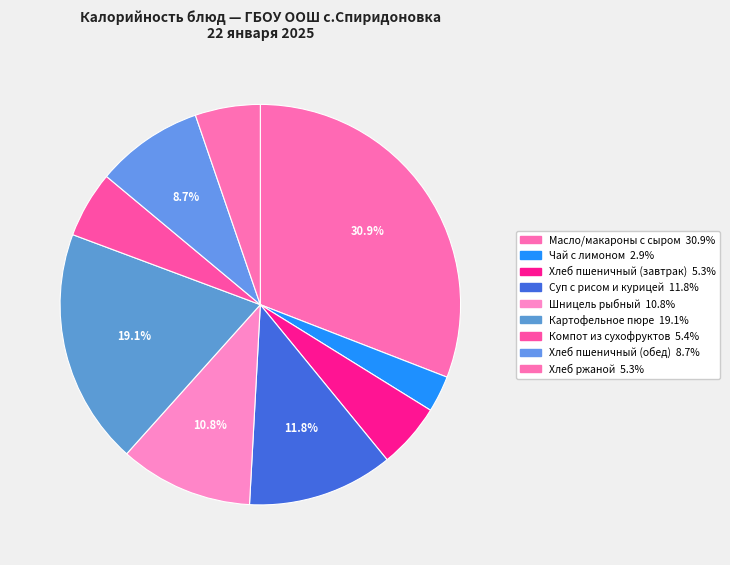

True or false: Шницель рыбный accounts for 5% of the total.

False